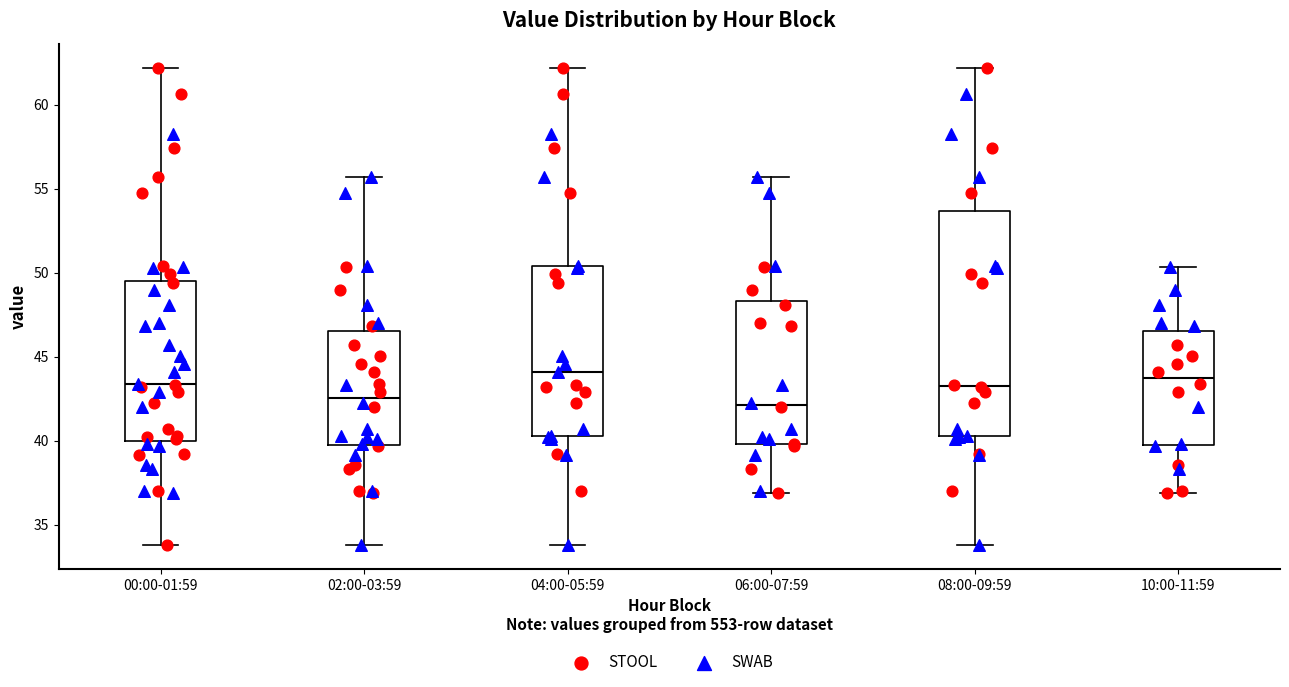

Reading left to right, transcribe this box plot: for each box, give where its median line is, the range the box spans, and where its two whiskers end, as read against the y-axis. The values are not printed on the chart, so give them approximately, as read against the axis.

00:00-01:59: median 43.5, box 40.0 to 49.5, whiskers 34.0 to 62.0
02:00-03:59: median 42.5, box 39.5 to 46.5, whiskers 34.0 to 55.5
04:00-05:59: median 44.0, box 40.5 to 50.5, whiskers 34.0 to 62.0
06:00-07:59: median 42.0, box 40.0 to 48.5, whiskers 37.0 to 55.5
08:00-09:59: median 43.5, box 40.0 to 53.5, whiskers 34.0 to 62.0
10:00-11:59: median 44.0, box 39.5 to 46.5, whiskers 37.0 to 50.5